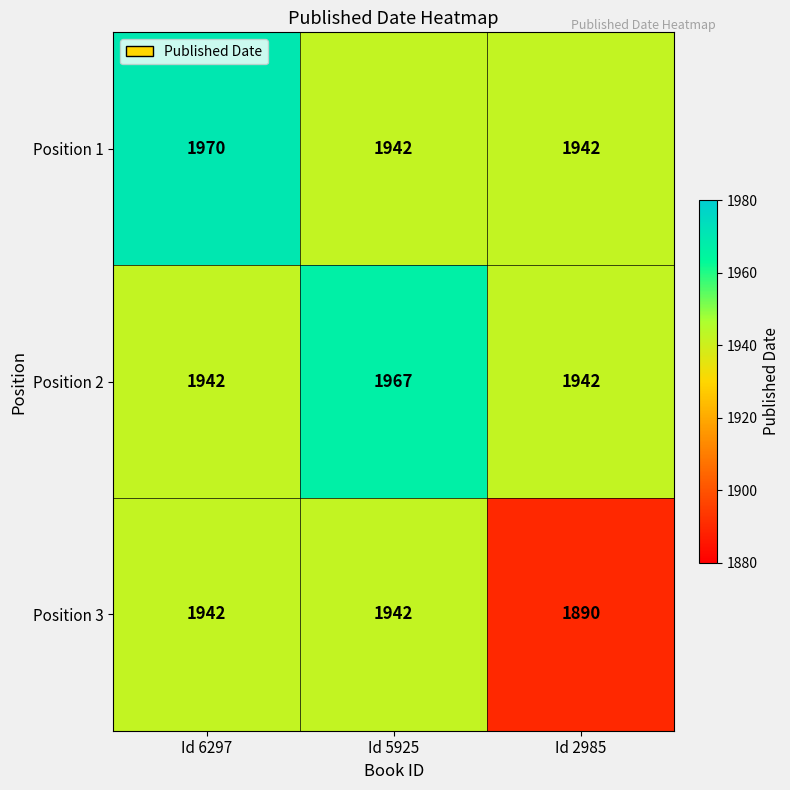

What is the minimum value shown in the chart?

1890